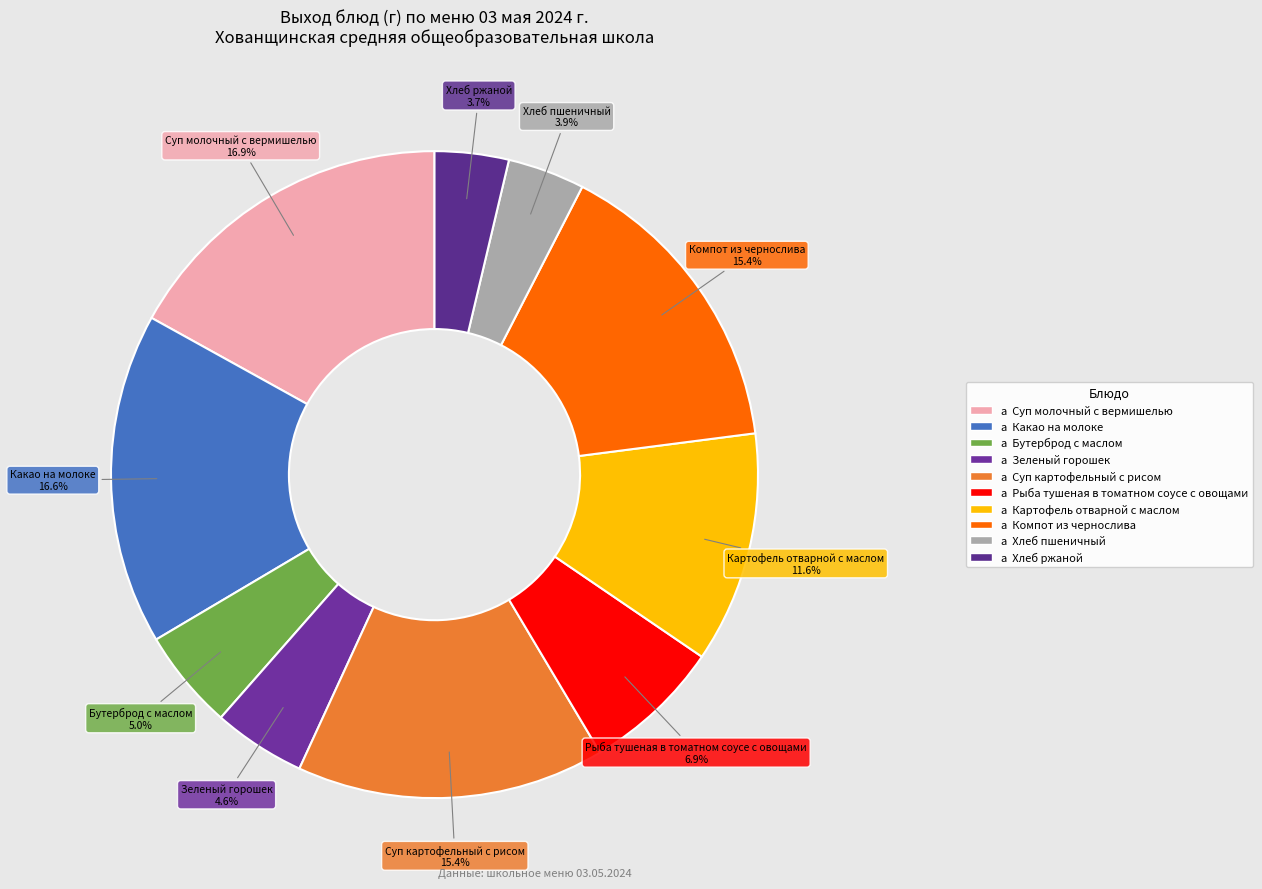

How many slices are in this pie chart?

10